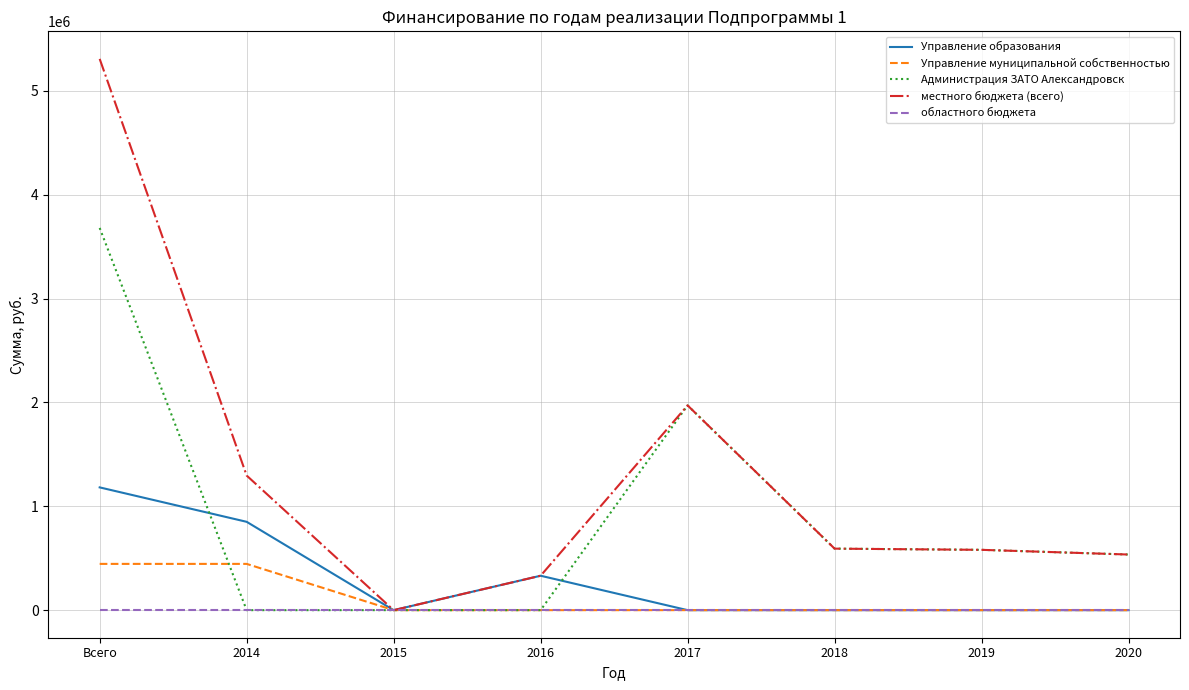

How many lines are shown in the chart?

5